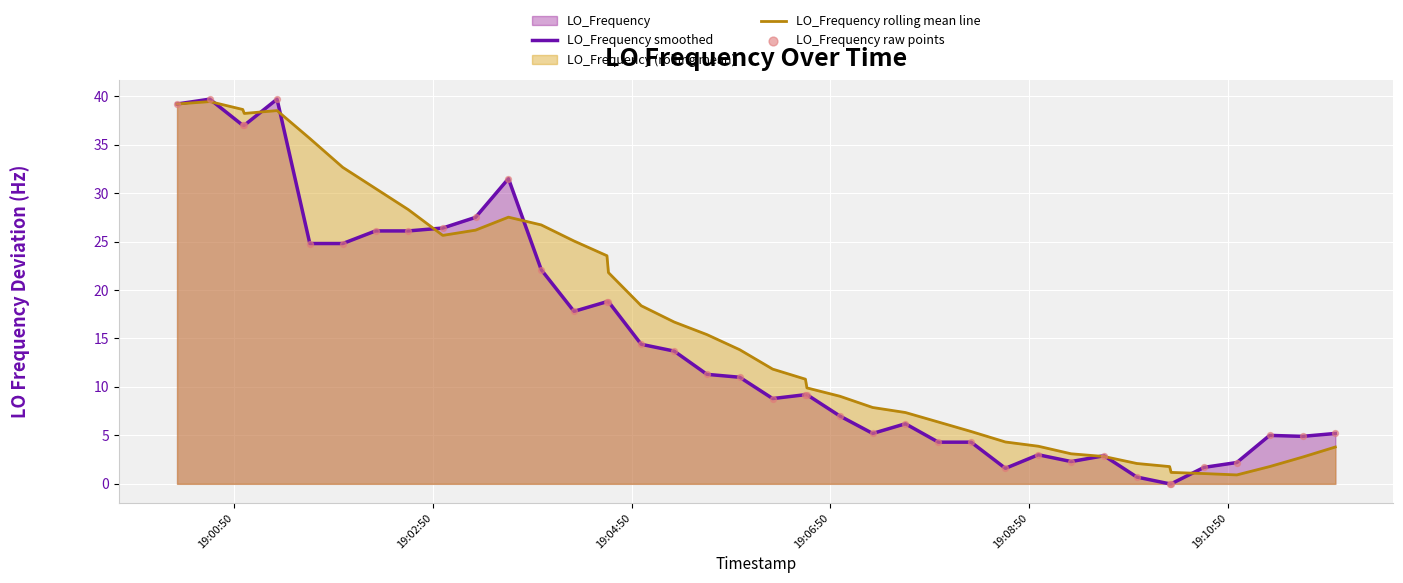

What is the highest value of the LO_Frequency smoothed series?

39.7